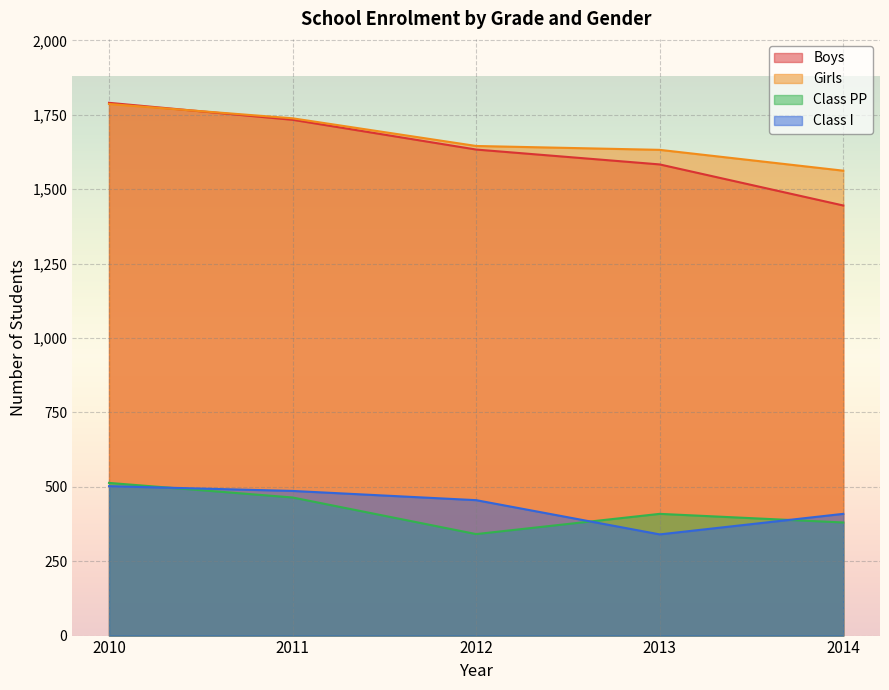

Reading left to right, what are all the values shown in this chart?

Boys: 1790	1733	1633	1583	1445
Girls: 1786	1738	1645	1632	1562
Class PP: 513	464	341	409	380
Class I: 502	486	455	340	409